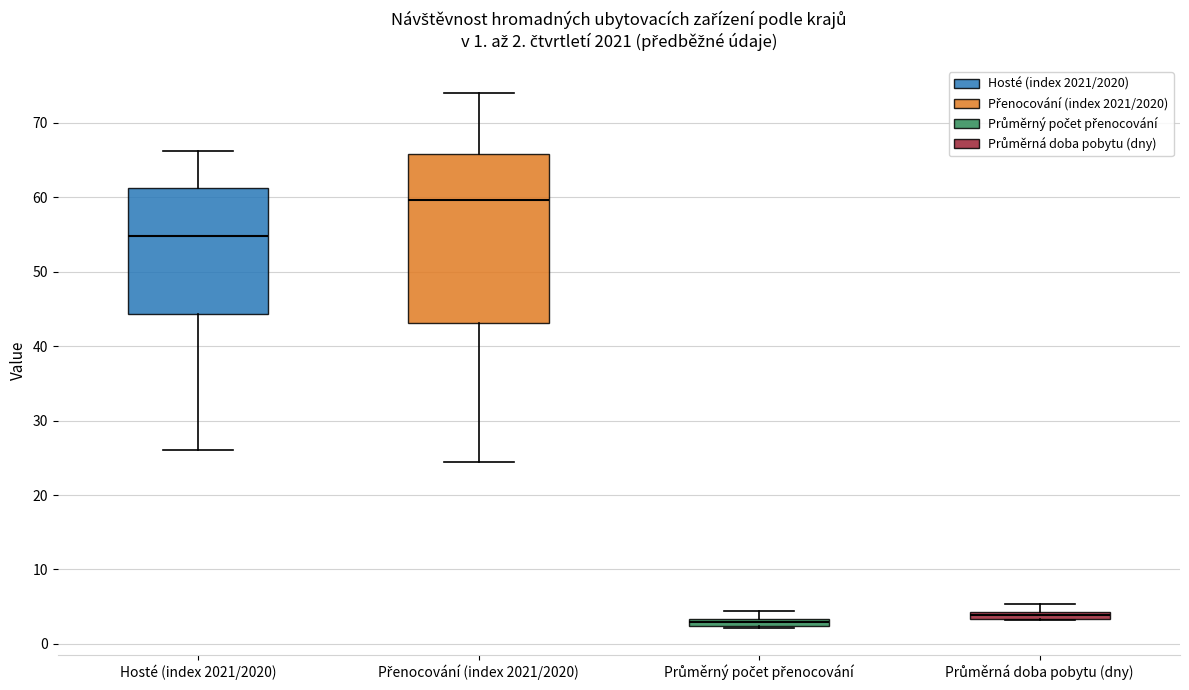

Which box has the lowest median line?

Průměrný počet přenocování